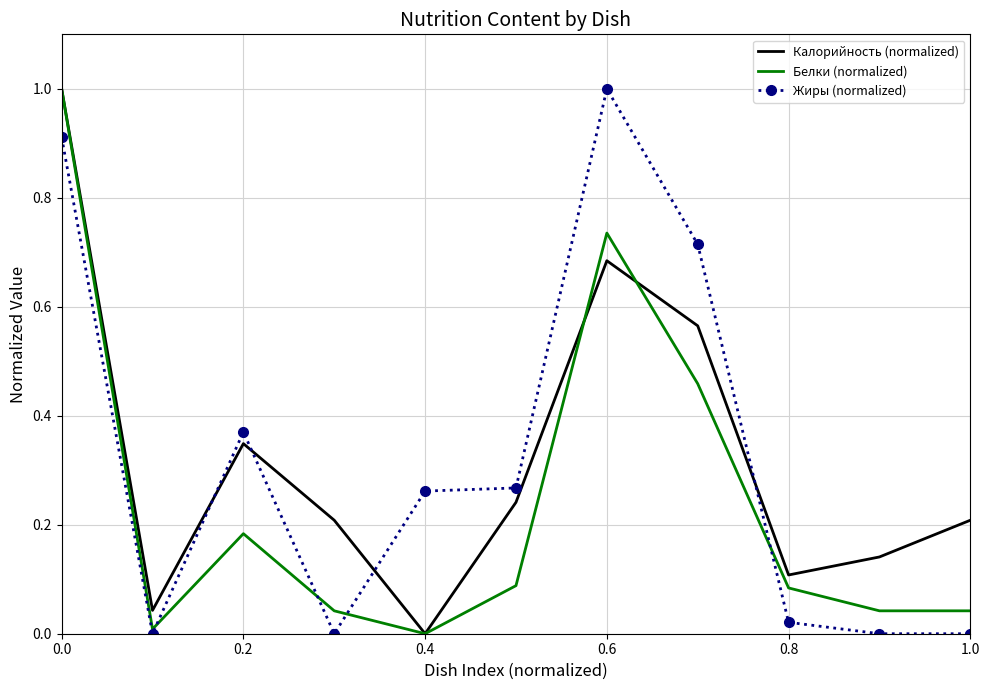

After their last crossing, which series has the higher values: Калорийность (normalized) or Жиры (normalized)?

Калорийность (normalized)